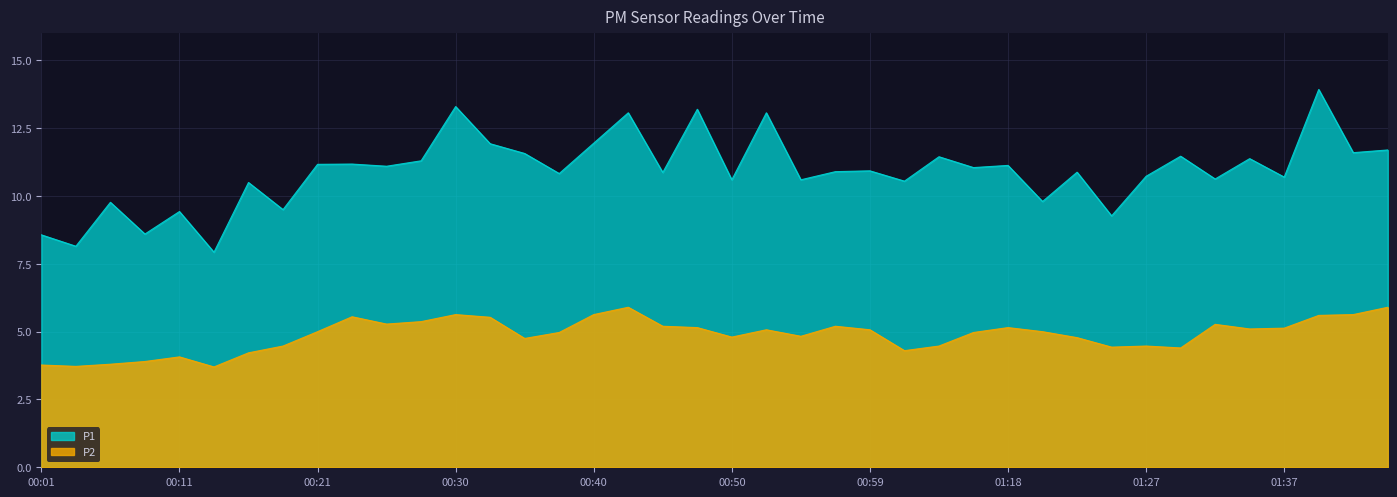

What are all the series names shown in the legend?

P1, P2